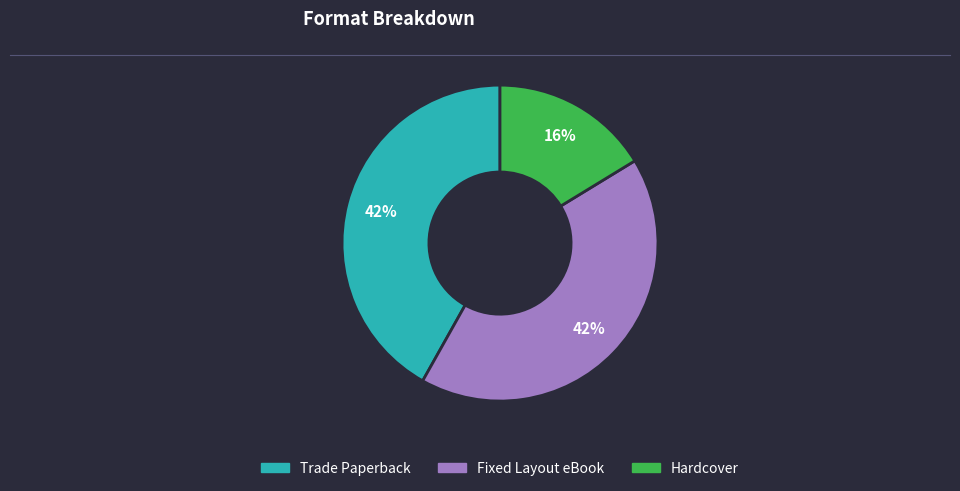

What percentage is the Trade Paperback slice, to the nearest percent?

42%